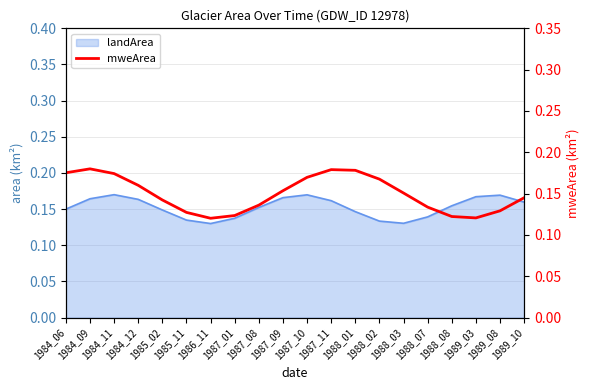

Reading left to right, what are all the values shown in this chart?

1984_06=0.2	1984_09=0.2	1984_11=0.2	1984_12=0.2	1985_02=0.1	1985_11=0.1	1986_11=0.1	1987_01=0.1	1987_08=0.1	1987_09=0.2	1987_10=0.2	1987_11=0.2	1988_01=0.2	1988_02=0.2	1988_03=0.2	1988_07=0.1	1988_08=0.1	1989_03=0.1	1989_08=0.1	1989_10=0.1